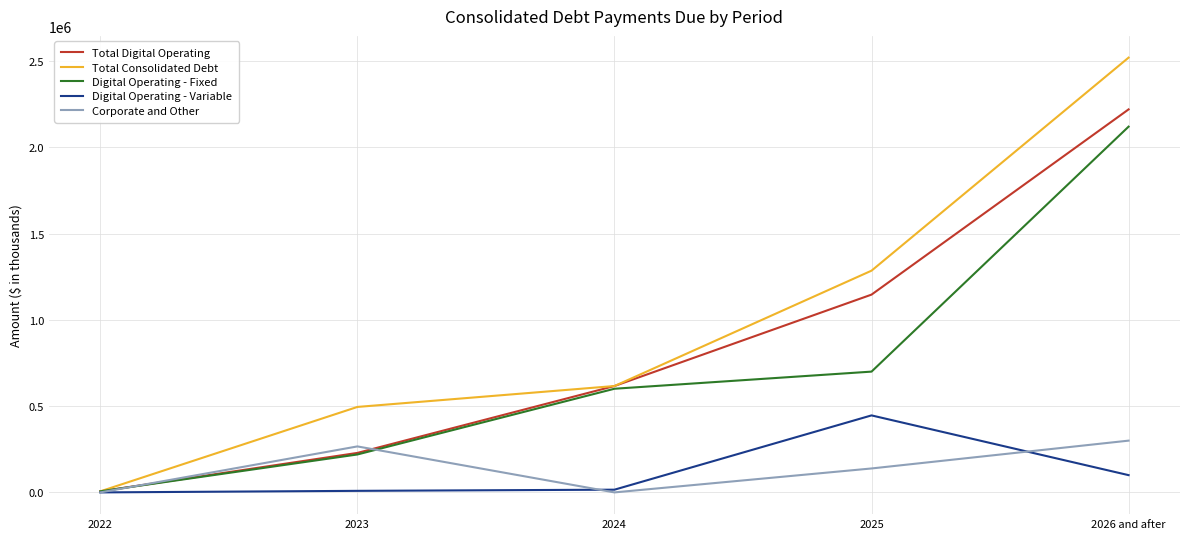

Rank the series by their maximum value, from lowest to highest.

Corporate and Other, Digital Operating - Variable, Digital Operating - Fixed, Total Digital Operating, Total Consolidated Debt